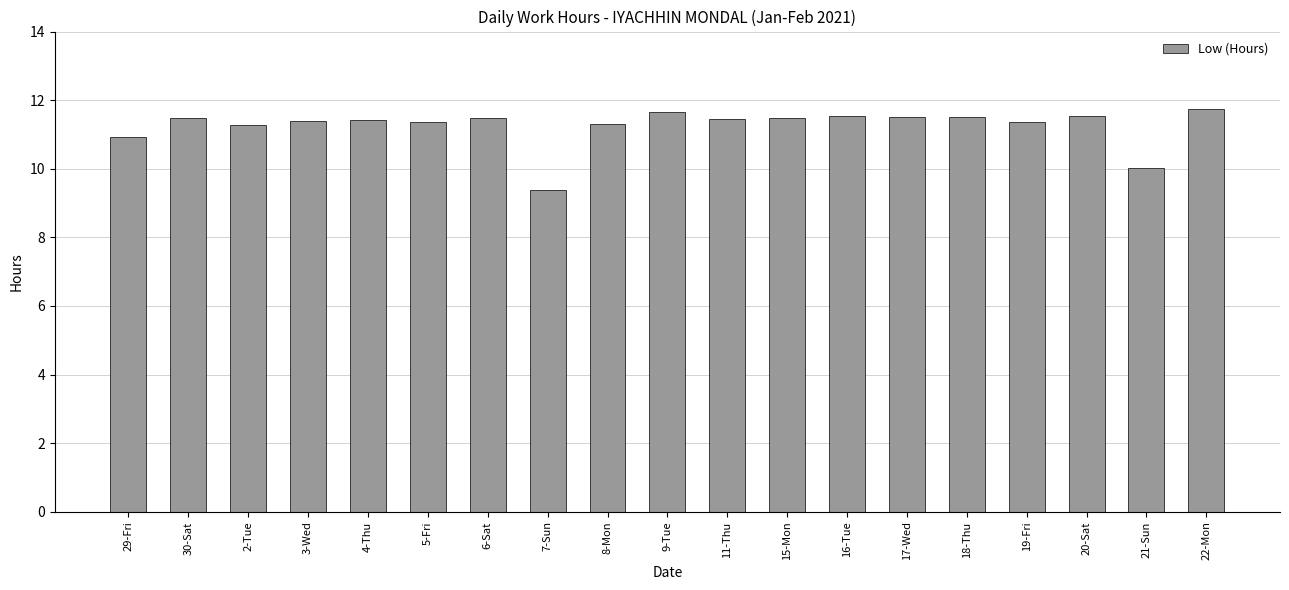

How many data points does each series have?

19